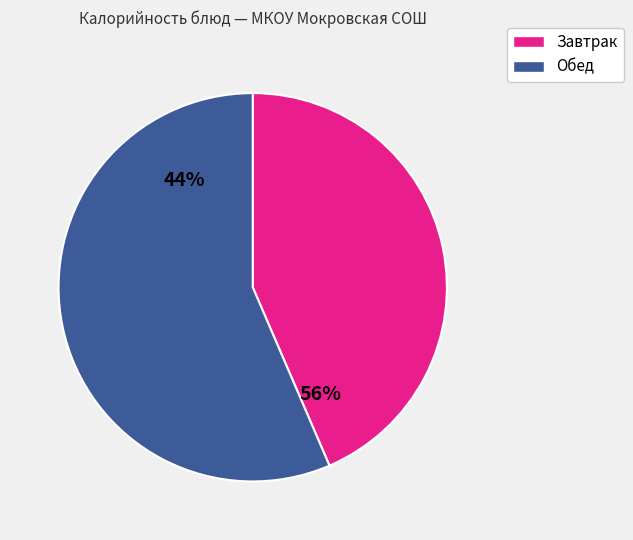

Is it true that Мандарин is 1% of the pie?

False